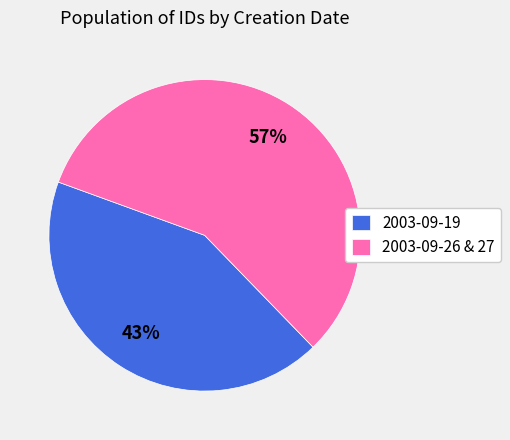

How many segments does this pie chart have?

2